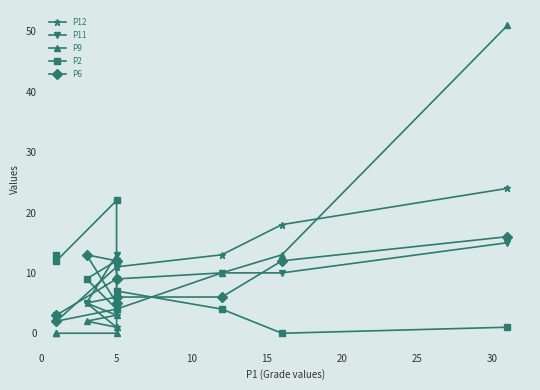

What is the label of the 8th point from the right?

5